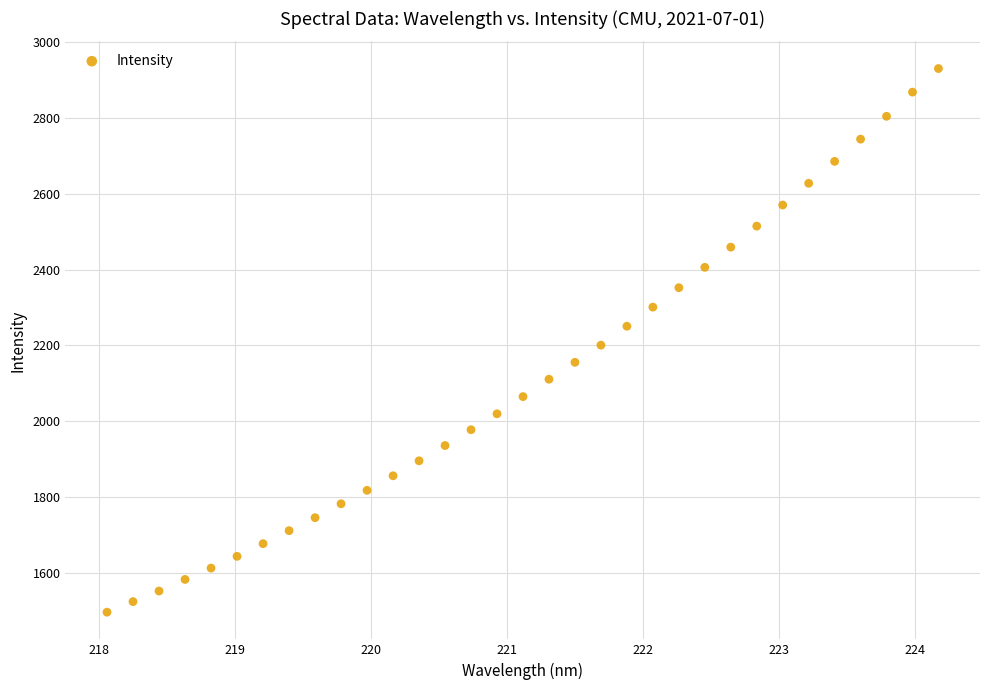

What is the range of X values (max minus min)?

6.1